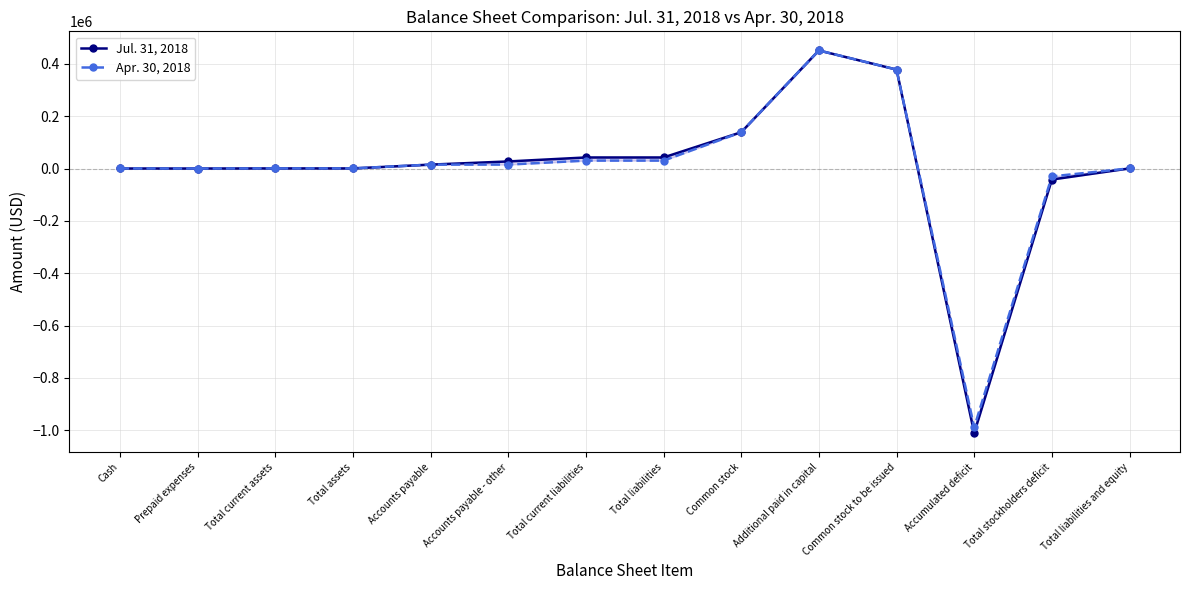

In Jul. 31, 2018, how many points are lower than both neighbors (excluding endpoints)?

2